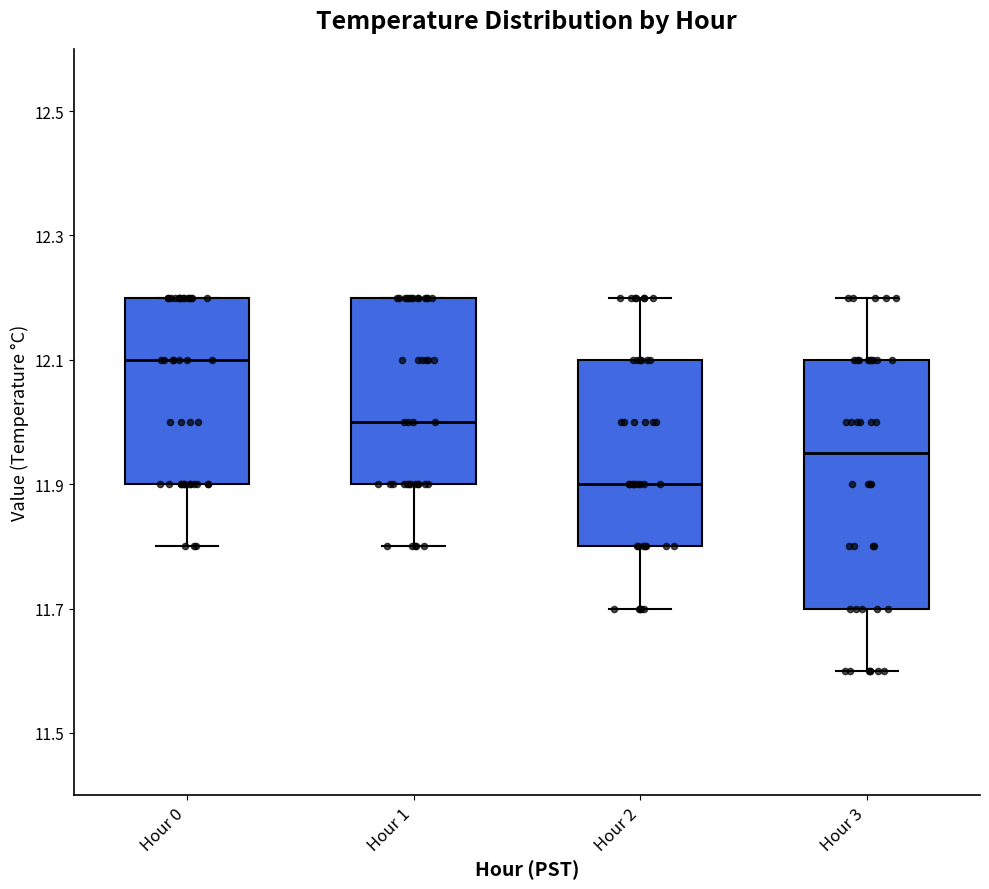

Reading left to right, transcribe this box plot: for each box, give where its median line is, the range the box spans, and where its two whiskers end, as read against the y-axis. The values are not printed on the chart, so give them approximately, as read against the axis.

Hour 0: median 12.10, box 11.90 to 12.20, whiskers 11.80 to 12.20
Hour 1: median 12.00, box 11.90 to 12.20, whiskers 11.80 to 12.20
Hour 2: median 11.90, box 11.80 to 12.10, whiskers 11.70 to 12.20
Hour 3: median 11.96, box 11.70 to 12.10, whiskers 11.60 to 12.20